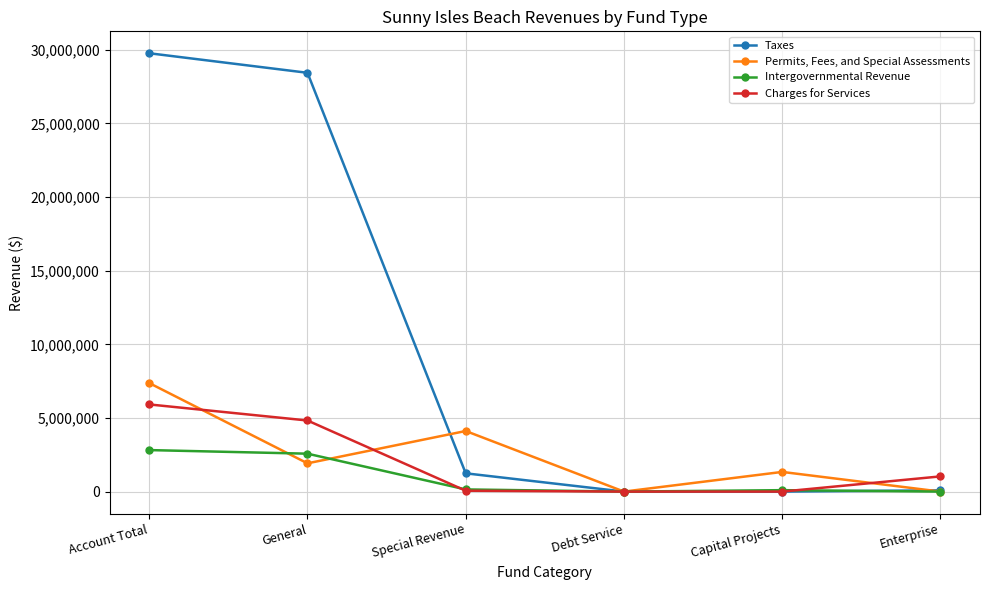

Which series has the largest total across all categories?

Taxes